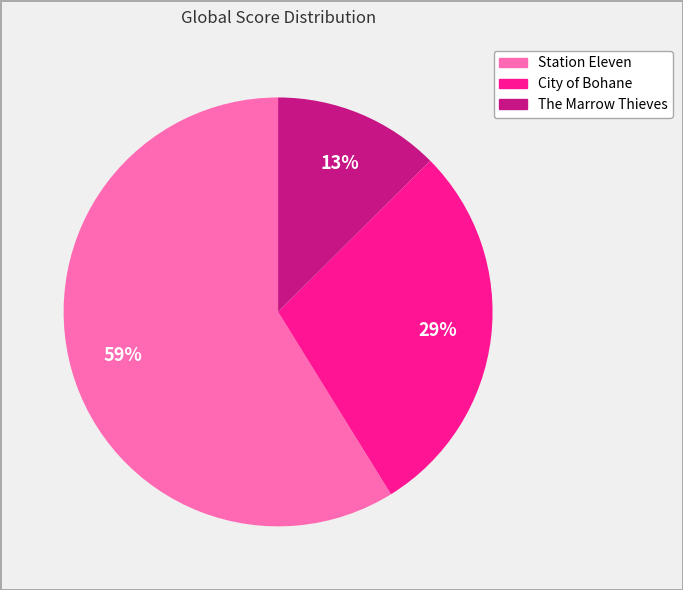

What is the smallest slice in the pie chart?

The Marrow Thieves